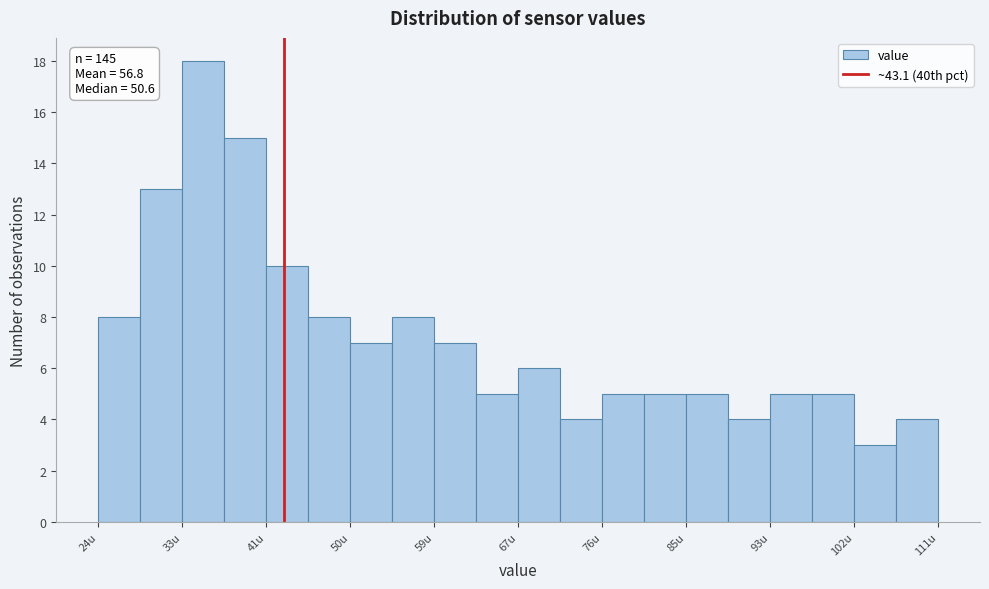

Which range on the x-axis has the tallest bar?

33 to 37